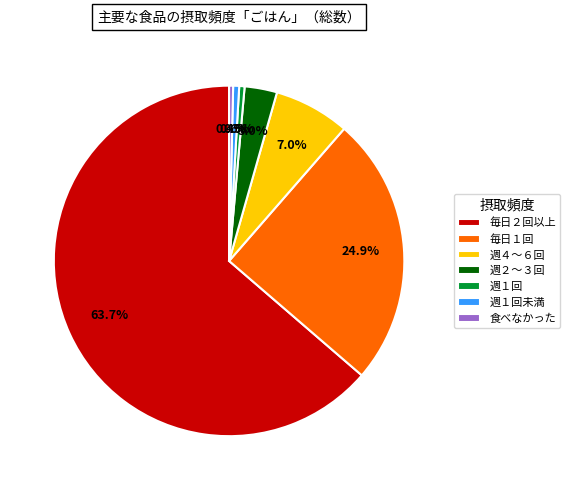

Approximately how many times larger is the value at 週１回未満 compared to 週１回?

1.1